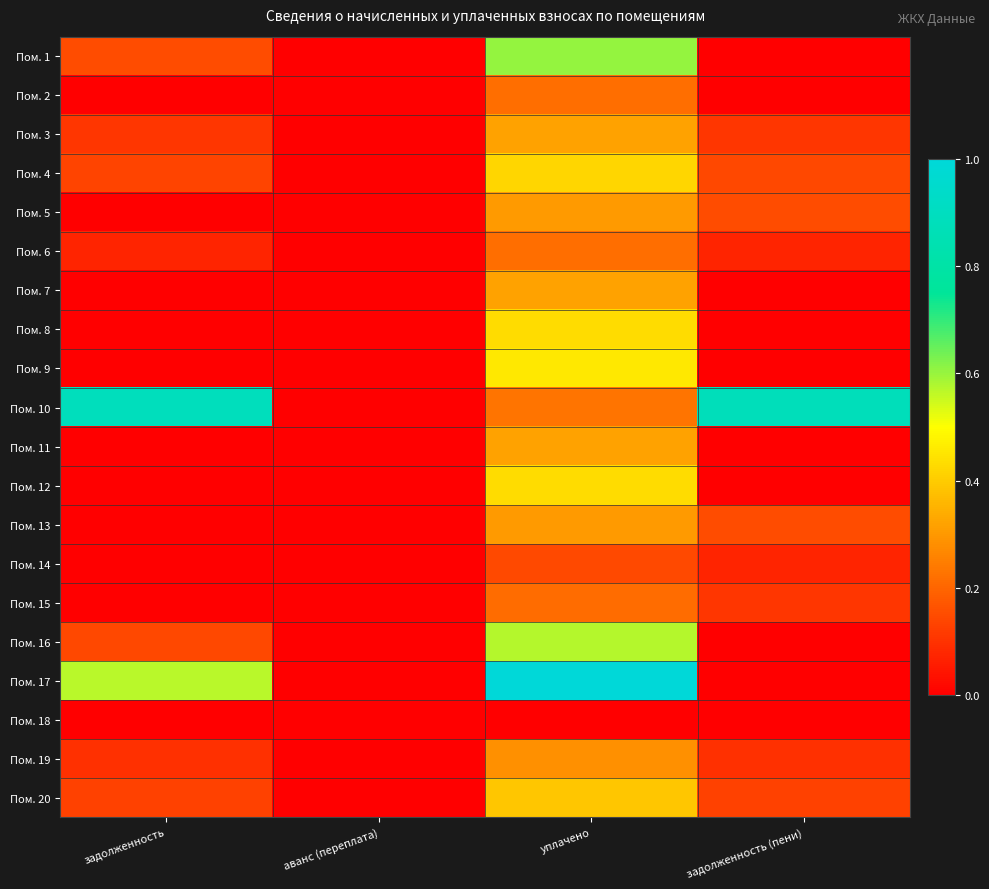

At which category is the sum across all series the highest?

уплачено